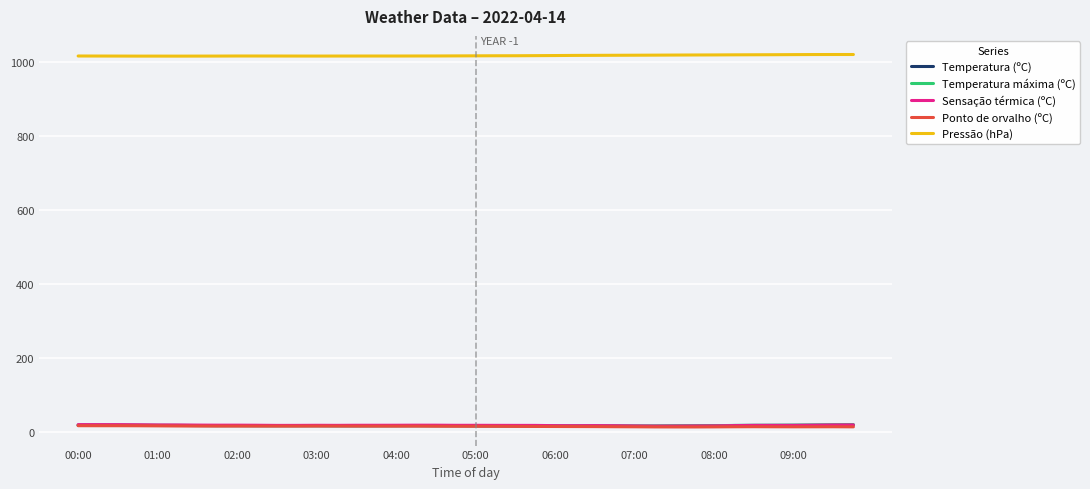

True or false: Temperatura máxima (ºC) and Pressão (hPa) cross at least once.

False